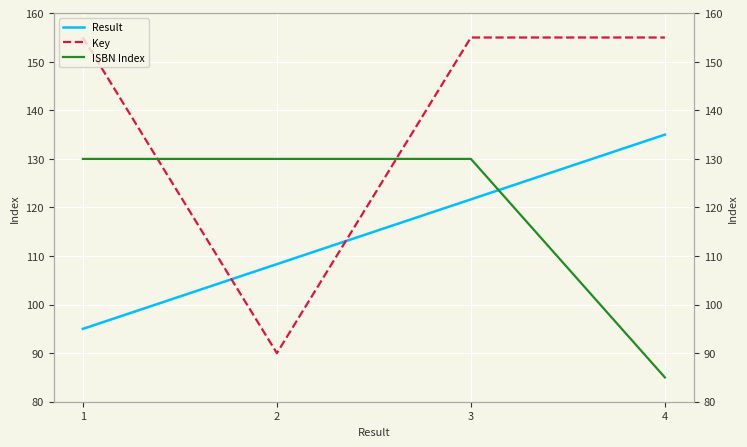

What are all the series names shown in the legend?

Result, Key, ISBN Index